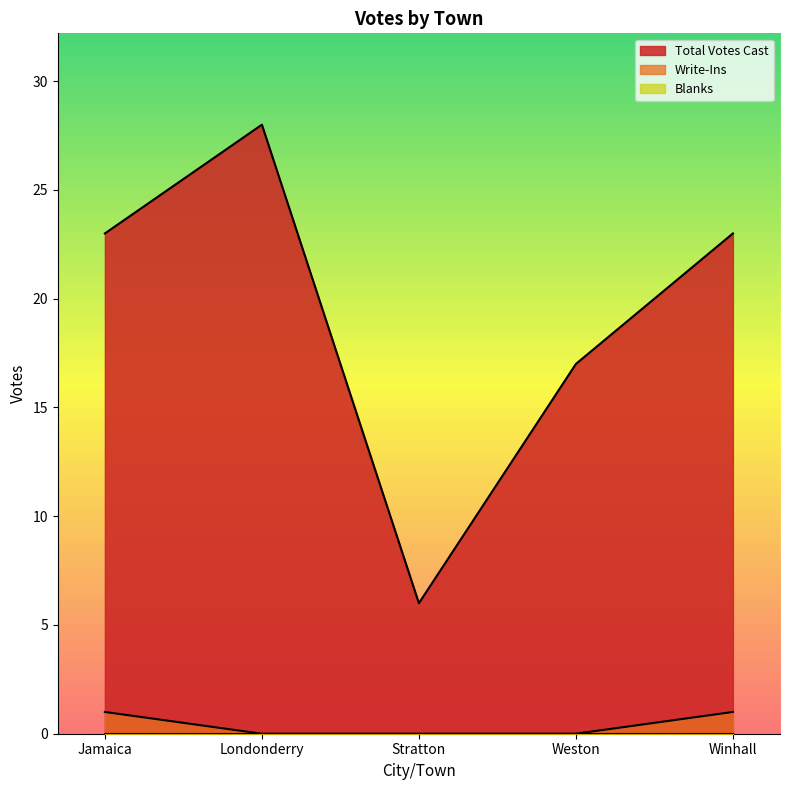

How many data points does each series have?

5